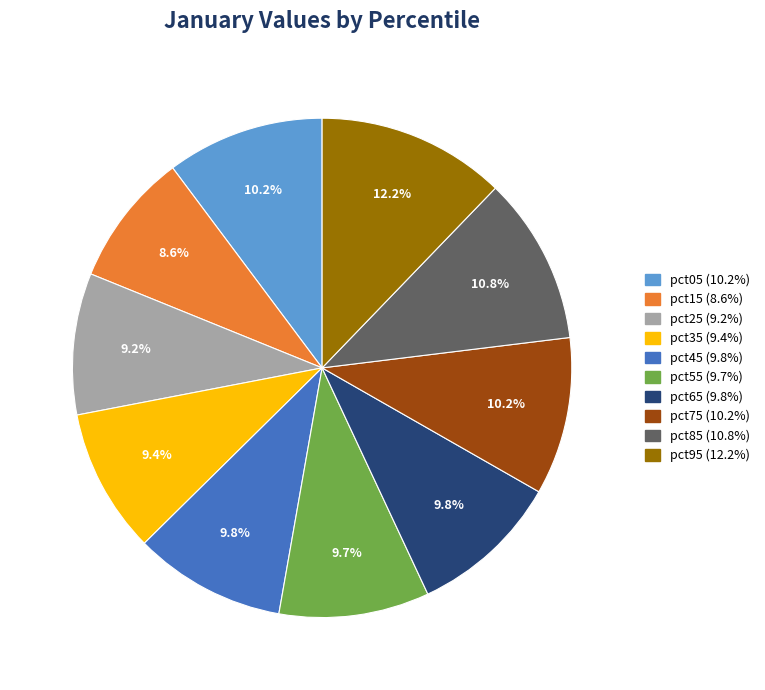

To the nearest percent, what portion does pct75 represent?

10%